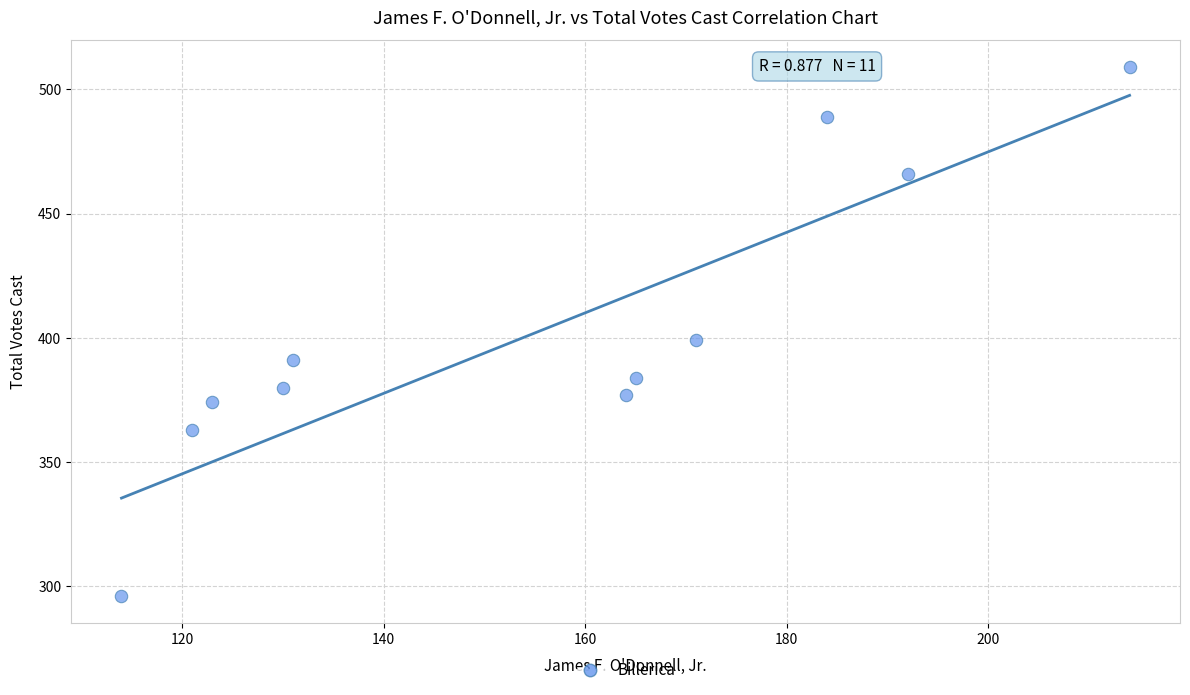

What is the average Y value?

403